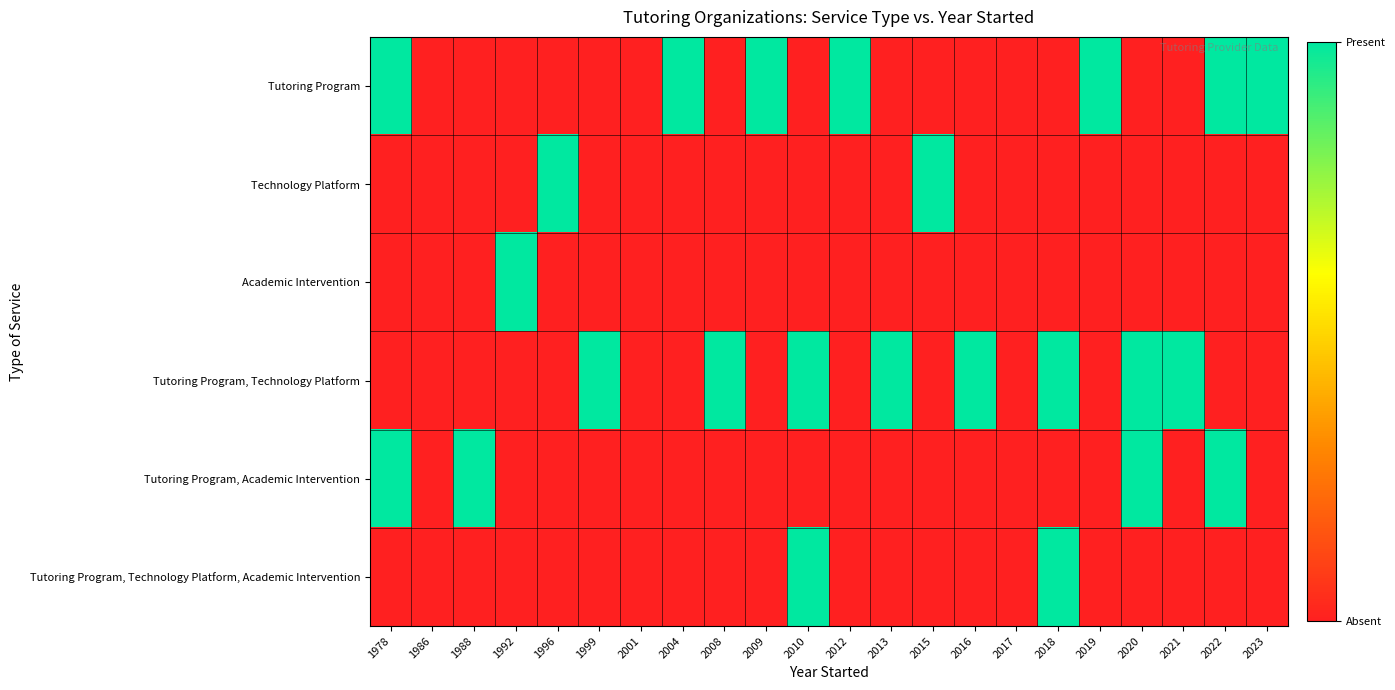

At which category is the sum across all series the highest?

1978